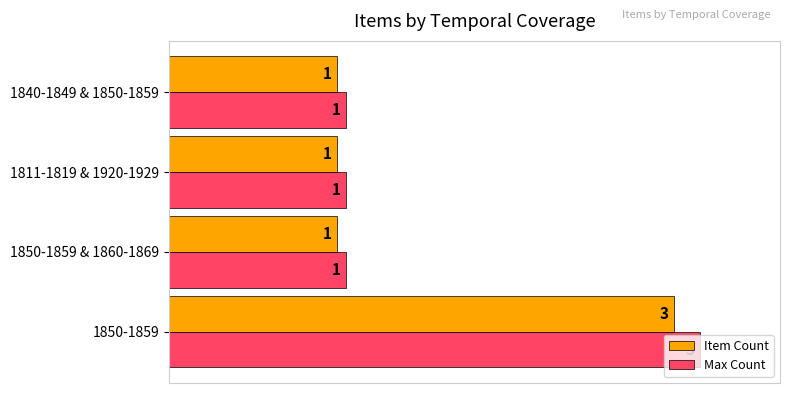

What are all the series names shown in the legend?

Item Count, Max Count